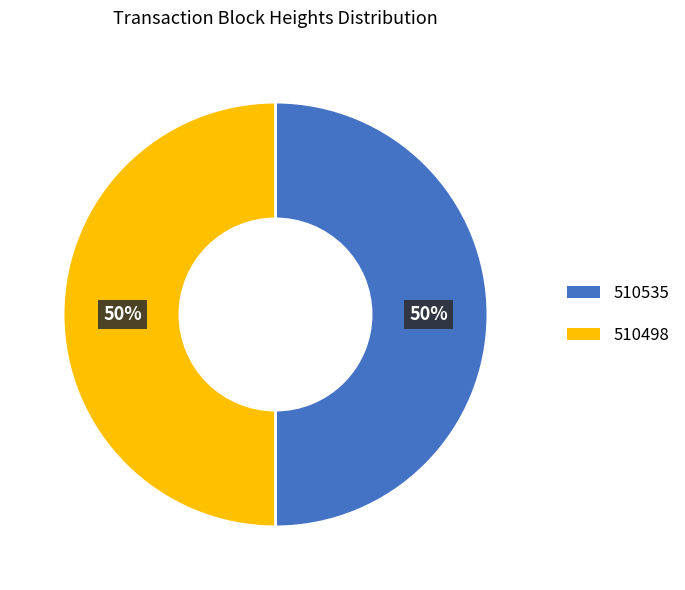

How many slices are in this pie chart?

2